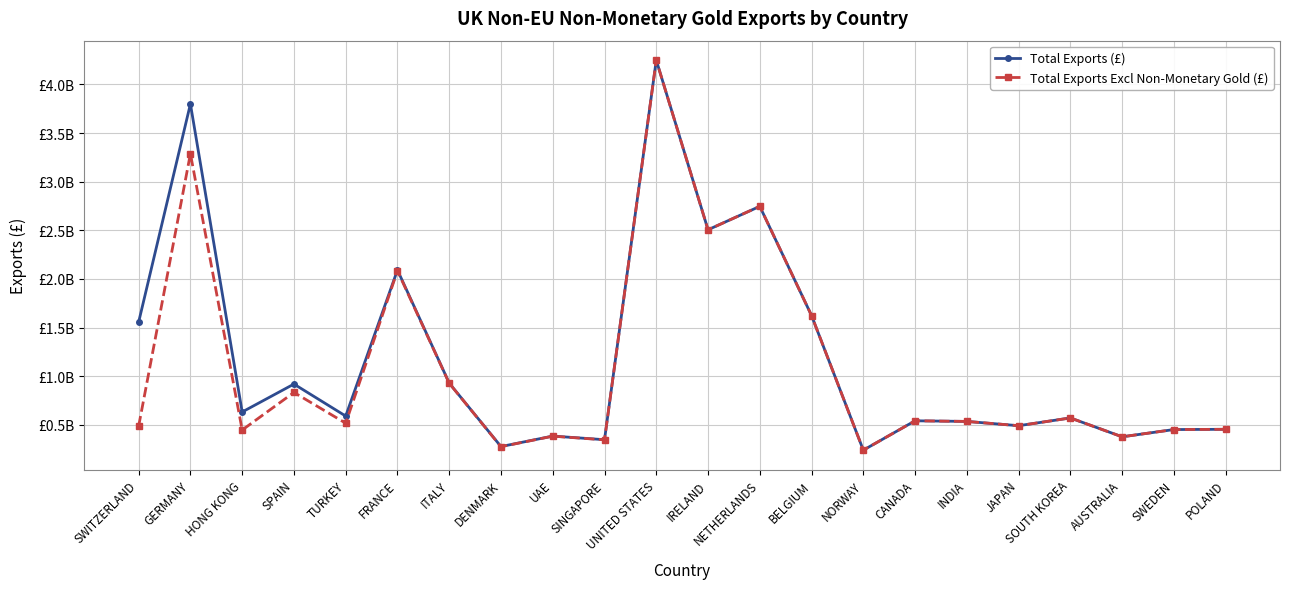

Reading right to left, list all the values displayed in this chart.

Total Exports (£): POLAND=453460672	SWEDEN=450994343	AUSTRALIA=376343247	SOUTH KOREA=570323615	JAPAN=490454339	INDIA=534529435	CANADA=540883669	NORWAY=239017532	BELGIUM=1622939474	NETHERLANDS=2746269954	IRELAND=2505266841	UNITED STATES=4249329292	SINGAPORE=346481697	UAE=383852961	DENMARK=276032167	ITALY=928380027	FRANCE=2091353010	TURKEY=589659173	SPAIN=918715121	HONG KONG=631531500	GERMANY=3799233732	SWITZERLAND=1556069877
Total Exports Excl Non-Monetary Gold (£): POLAND=453458423	SWEDEN=450990198	AUSTRALIA=376338530	SOUTH KOREA=570318052	JAPAN=490442224	INDIA=534514205	CANADA=540864237	NORWAY=238994367	BELGIUM=1622913782	NETHERLANDS=2746242210	IRELAND=2505054817	UNITED STATES=4248899417	SINGAPORE=345366026	UAE=382689366	DENMARK=274589525	ITALY=926592018	FRANCE=2083235154	TURKEY=516157576	SPAIN=832532082	HONG KONG=446139331	GERMANY=3287719545	SWITZERLAND=485923968